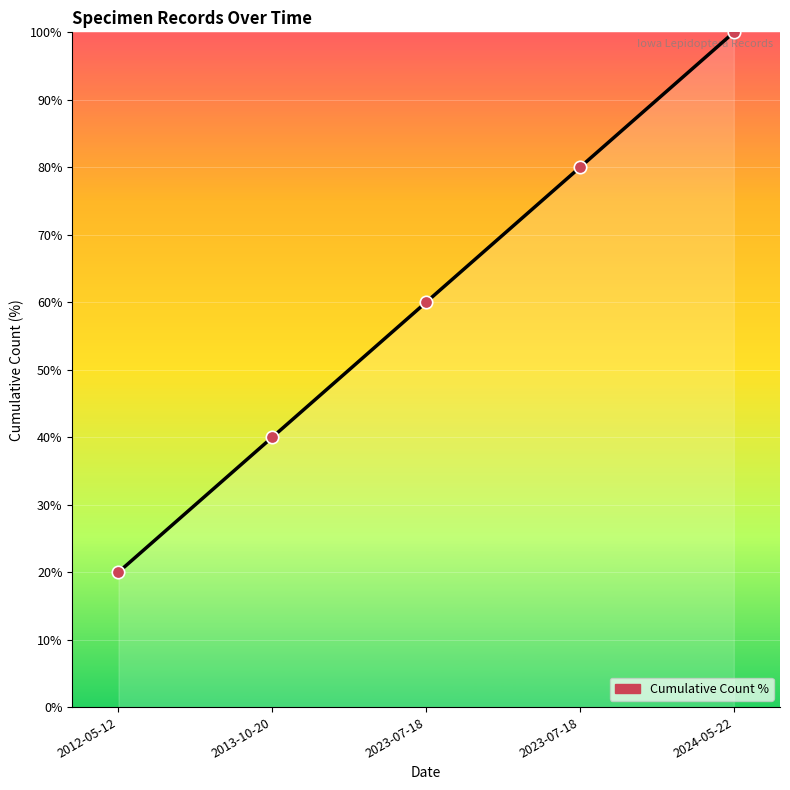

Is this an area chart (filled region under the line)?

Yes